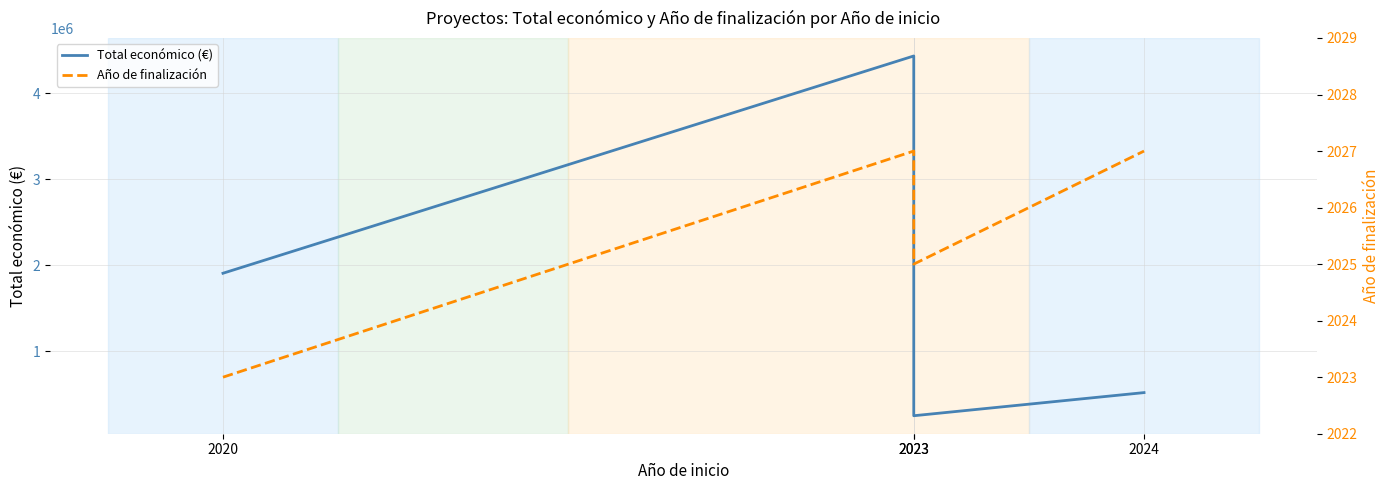

What is the value of the Año de finalización point at the 4th from the left?

2027